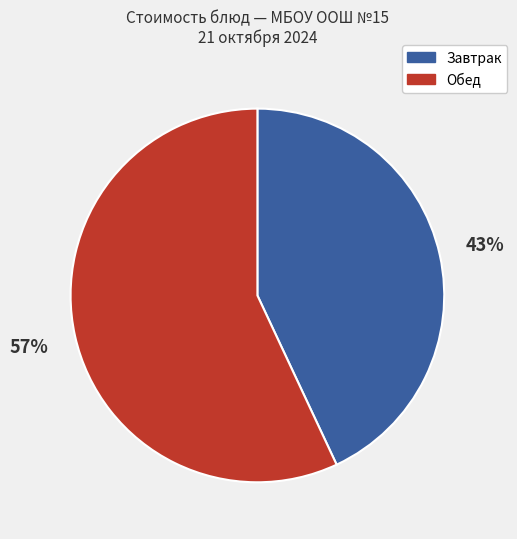

To the nearest percent, what is the average slice percentage?

50%